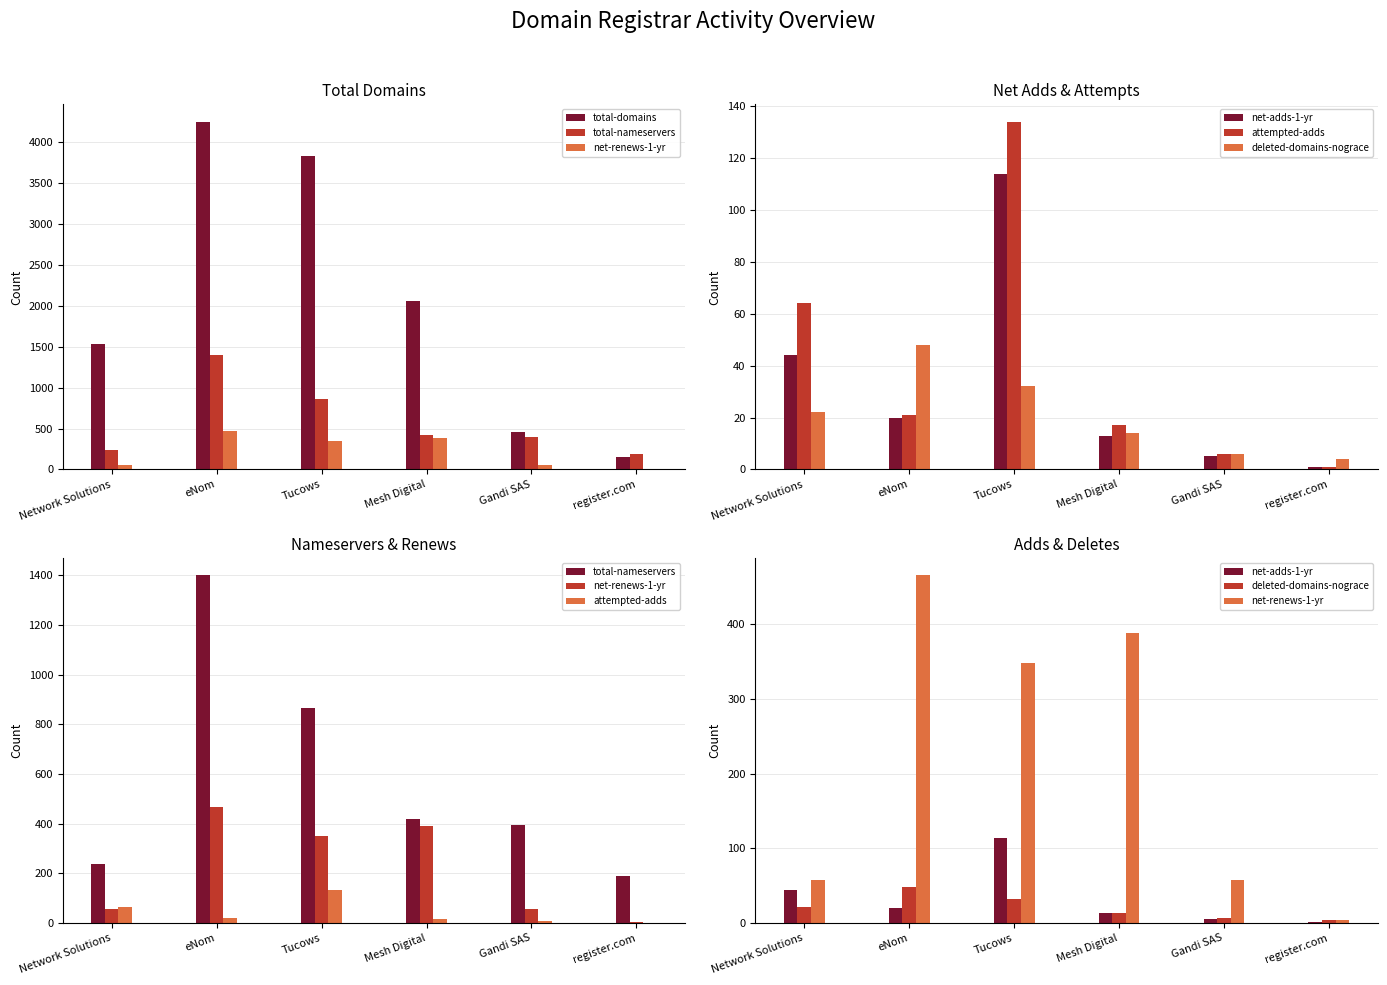

What is the sum of the attempted-adds values at eNom and Tucows?

155